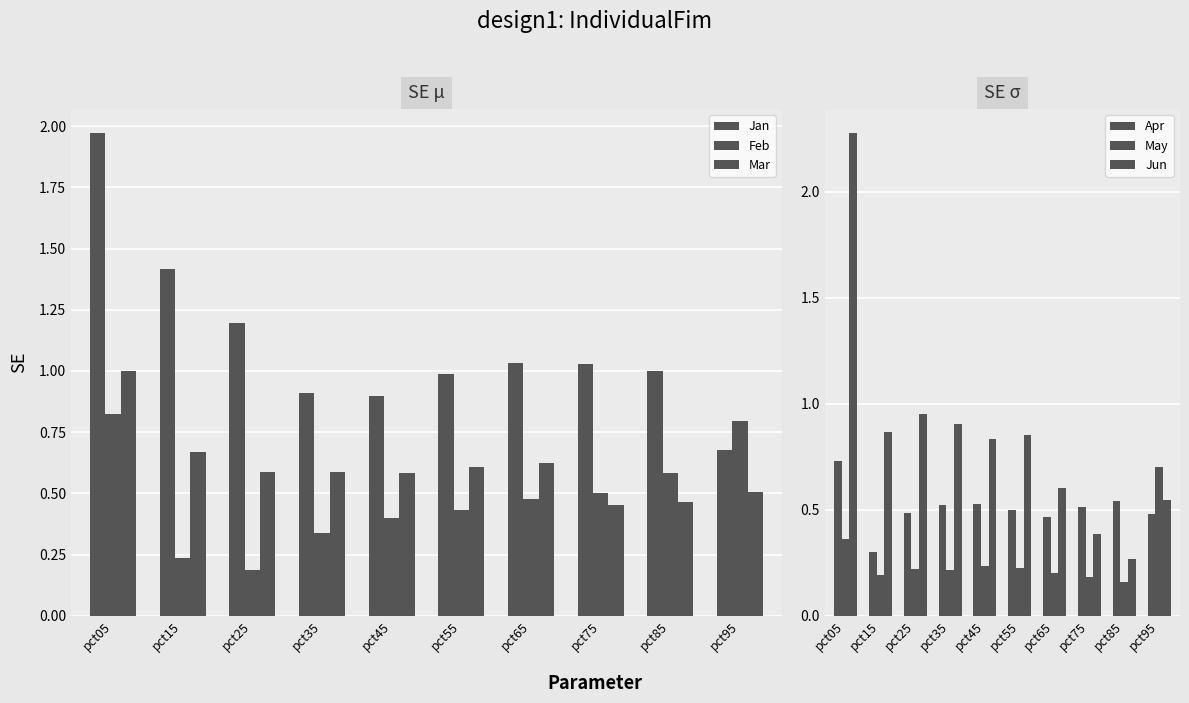

What is the difference between the Mar values at pct65 and pct95?

0.1